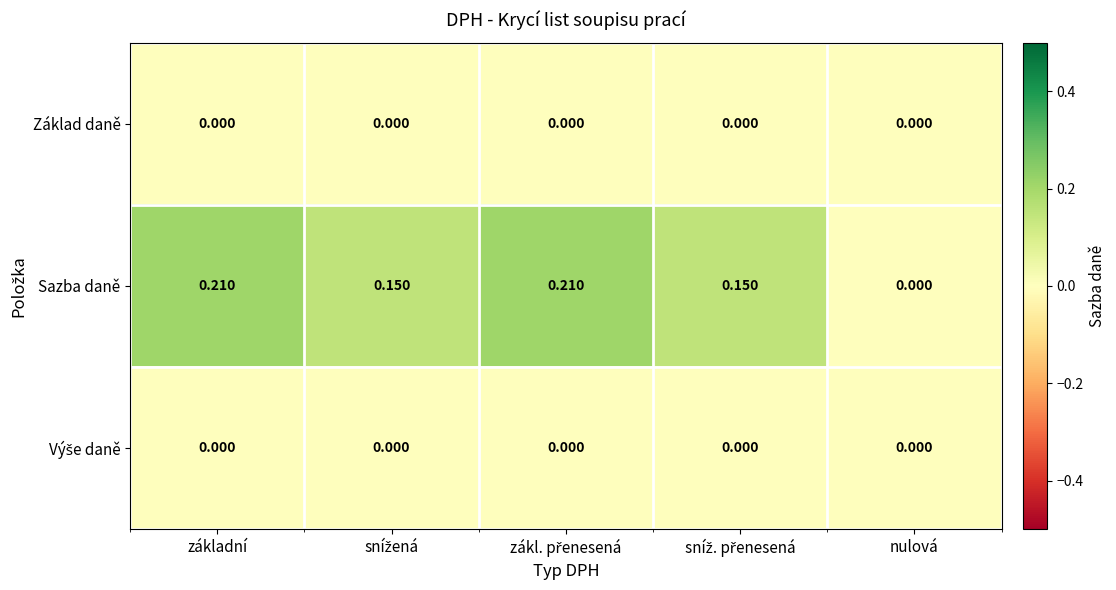

Which series has the largest total across all categories?

Sazba daně